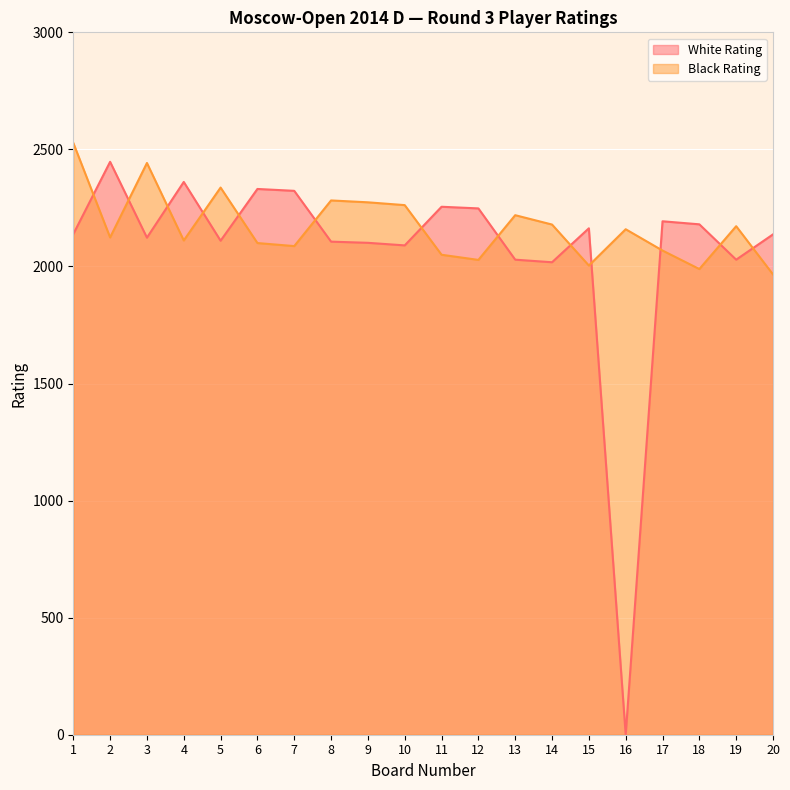

Reading right to left, transcribe all the data shown in this chart.

White Rating: 2137	2029	2180	2193	0	2163	2018	2029	2248	2255	2090	2101	2106	2323	2331	2110	2361	2123	2447	2138
Black Rating: 1966	2172	1989	2068	2159	2004	2179	2219	2028	2050	2262	2274	2282	2087	2100	2337	2111	2442	2124	2528